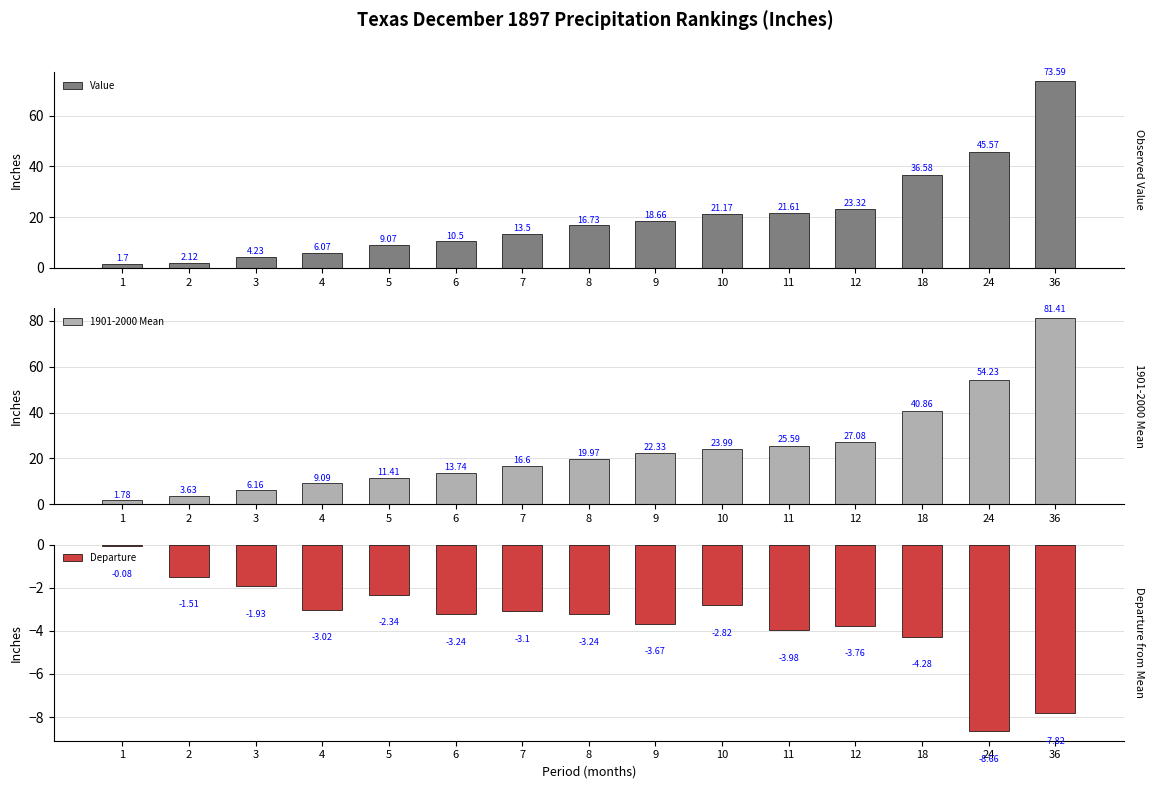

How many groups of bars are there?

15